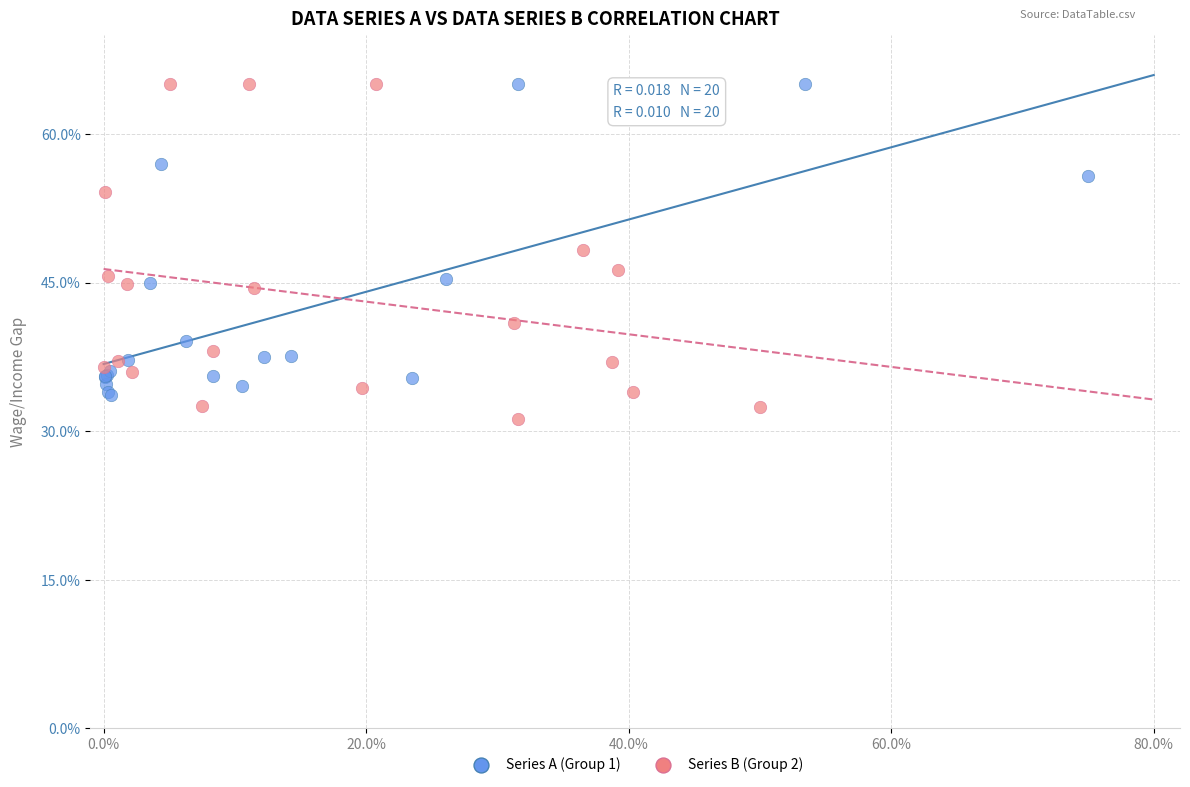

Which series has the largest Y range (max minus min)?

Series B (Group 2)